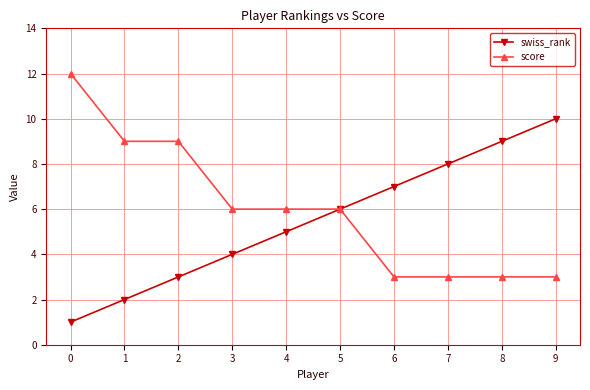

How many swiss_rank values are between 3 and 8?

6